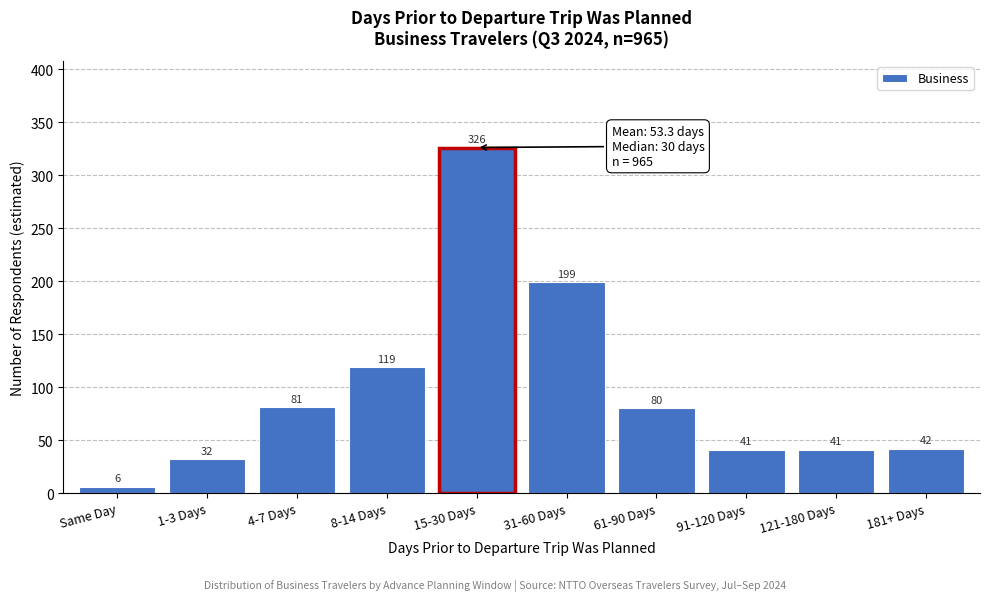

Reading left to right, extract all data points from this chart.

6	32	81	119	326	199	80	41	41	42